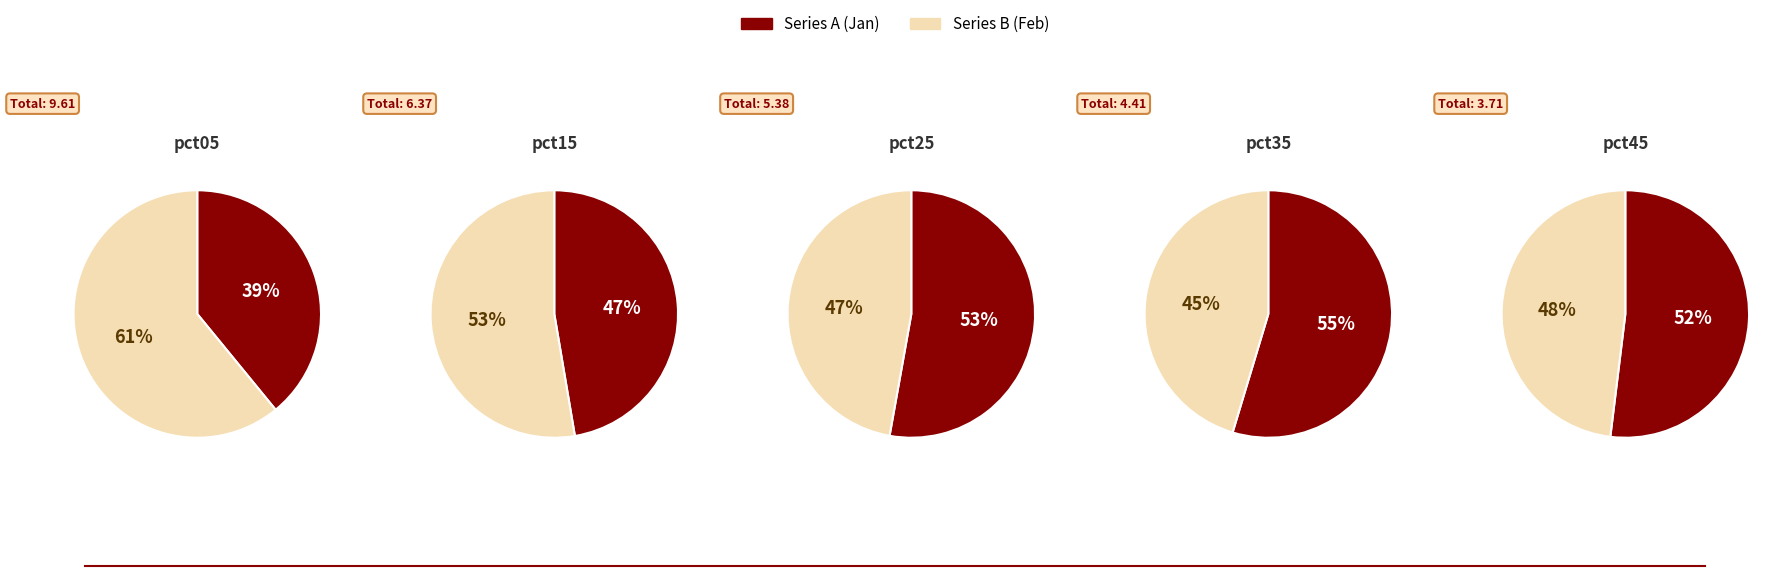

How many segments does this pie chart have?

10